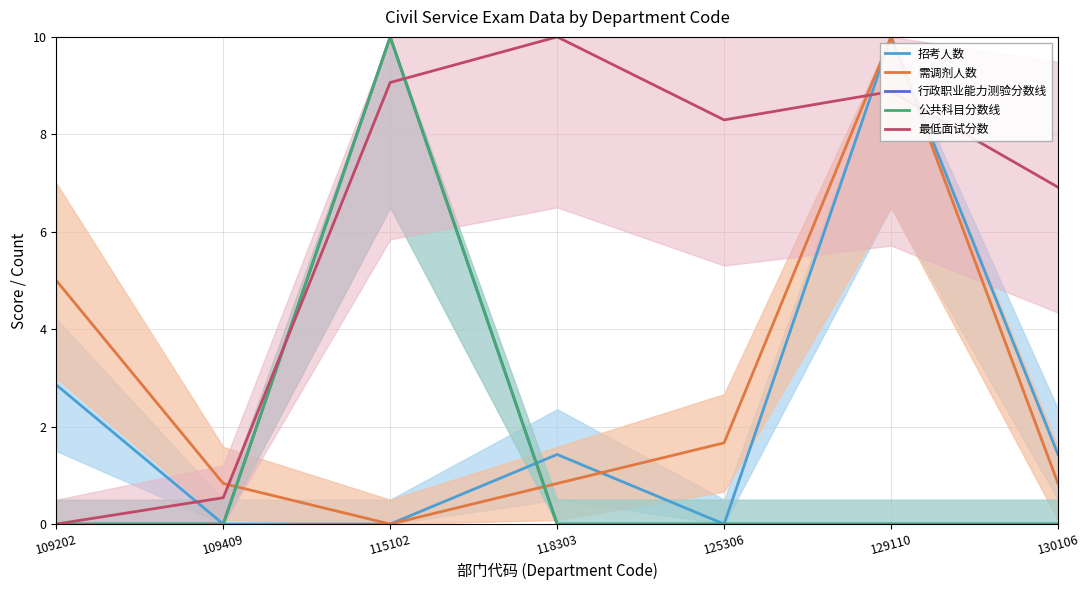

In 最低面试分数, how many points are lower than both neighbors (excluding endpoints)?

1